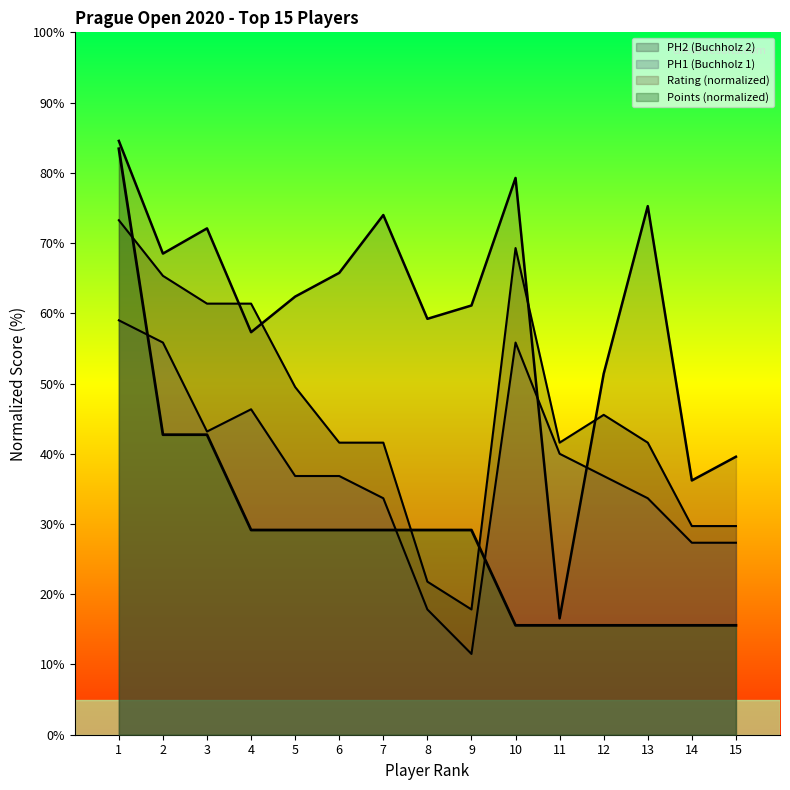

What is the sum of all Points values?

437.1